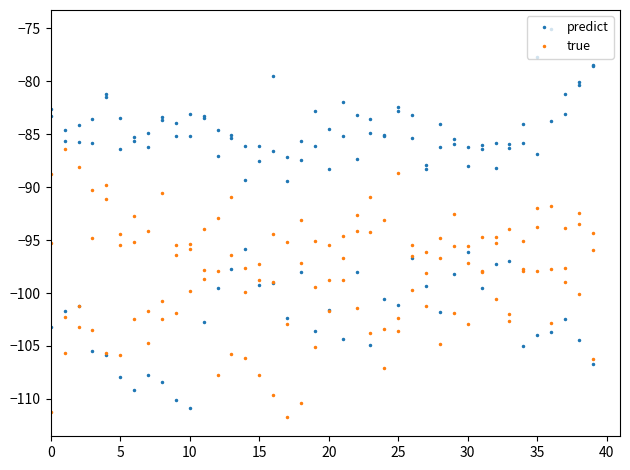

Which series has the largest total across all categories?

predict